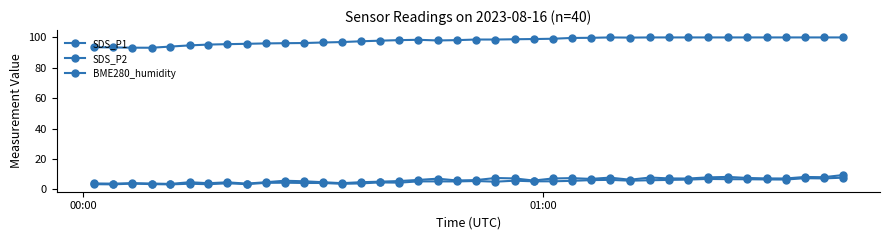

What is the difference between the second highest and second lowest values in the SDS_P2 series?

4.0